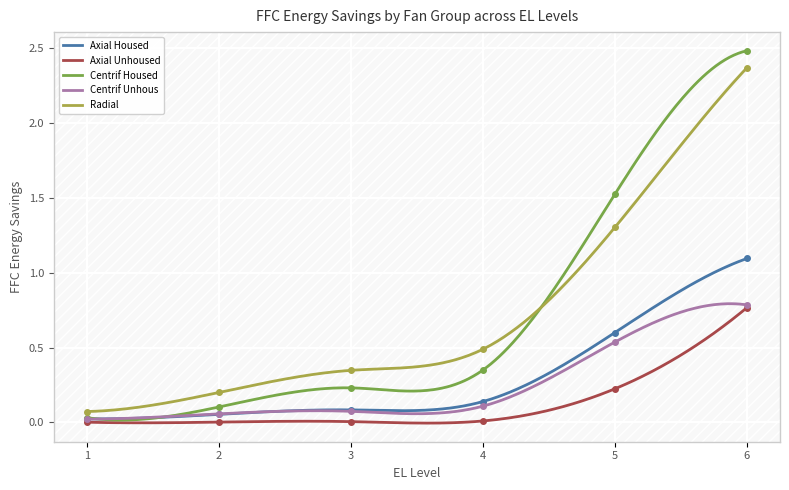

True or false: Axial Housed and Axial Unhoused cross at least once.

False